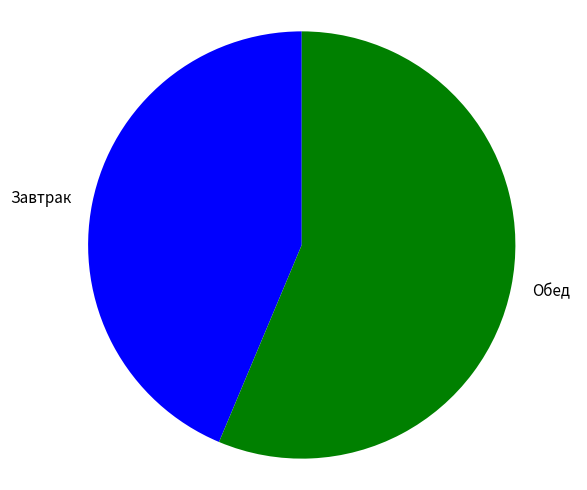

Which category has the biggest portion of the pie?

Обед